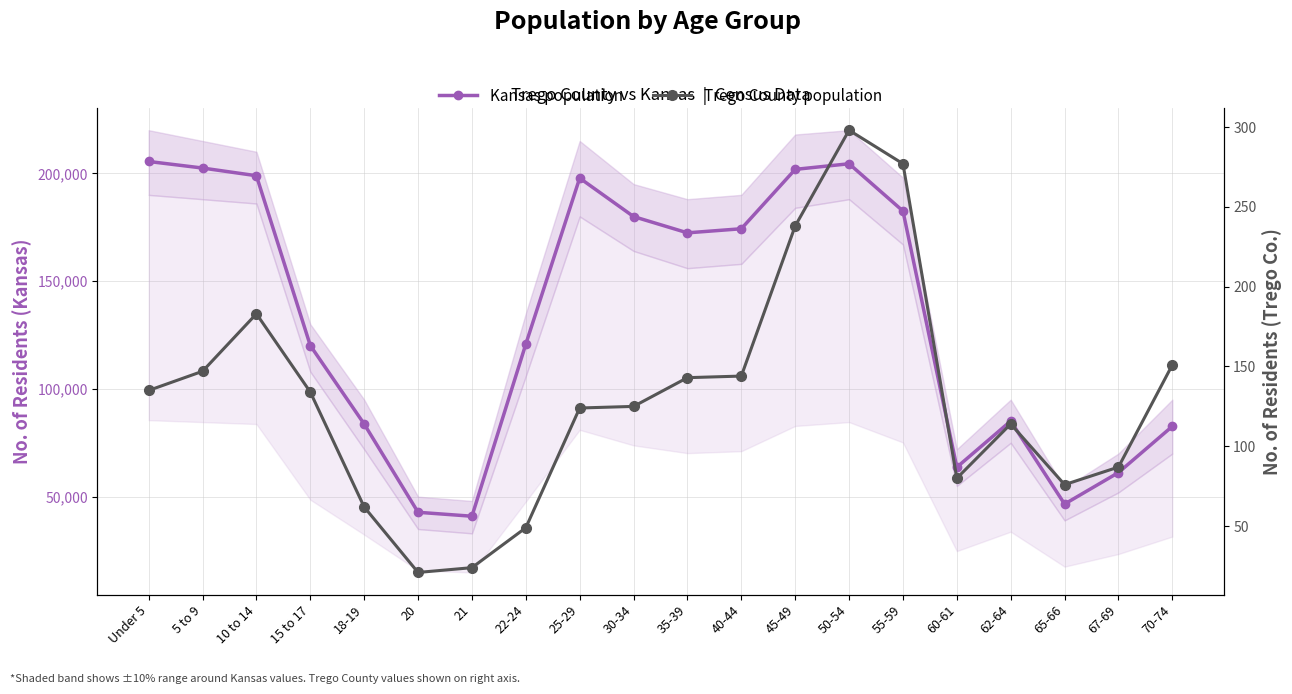

True or false: Kansas population and Trego County population cross at least once.

False